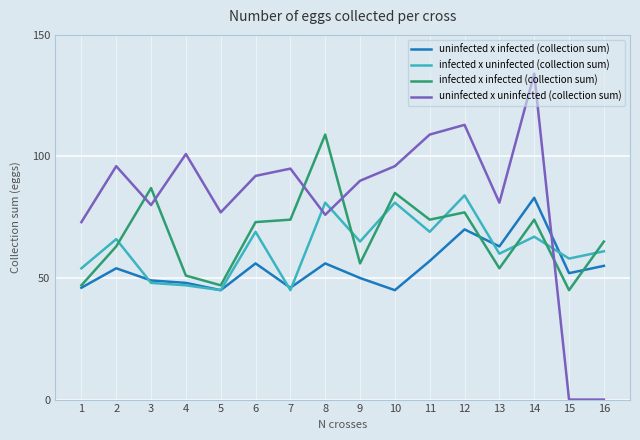

What value does the uninfected x infected (collection sum) series have at 5?

45